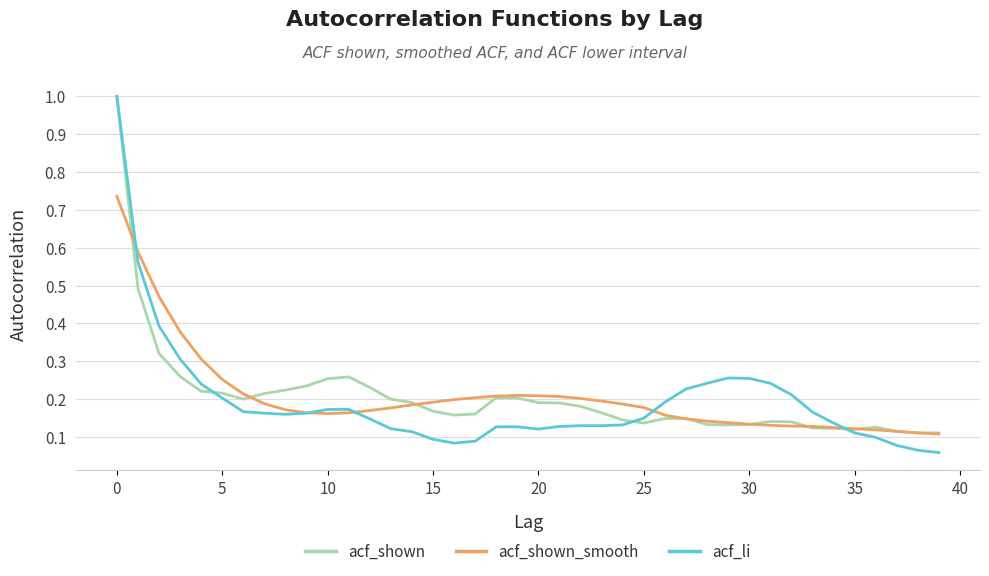

True or false: acf_shown_smooth has more than 1 points higher than both neighbors.

False